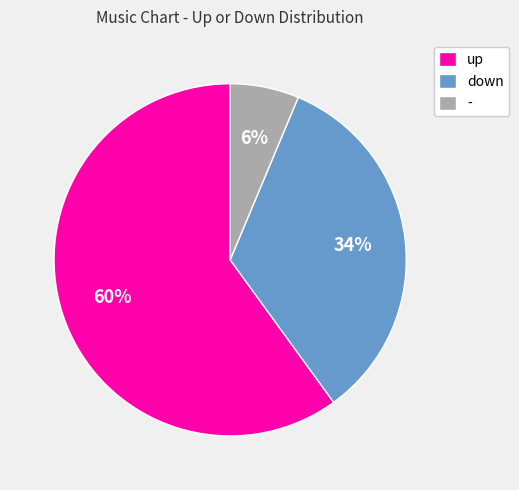

How many segments does this pie chart have?

3